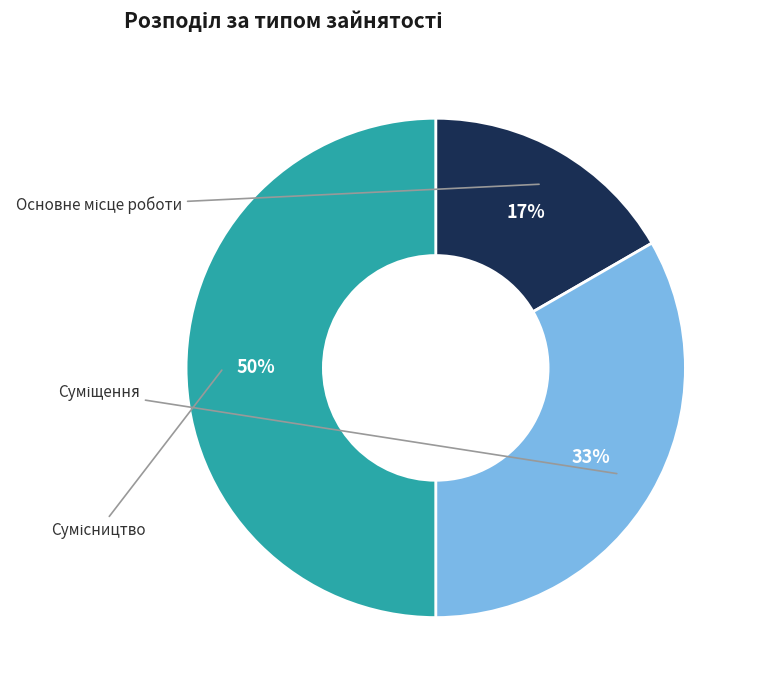

To the nearest percent, what is the difference between the largest and smallest slice percentages?

33%